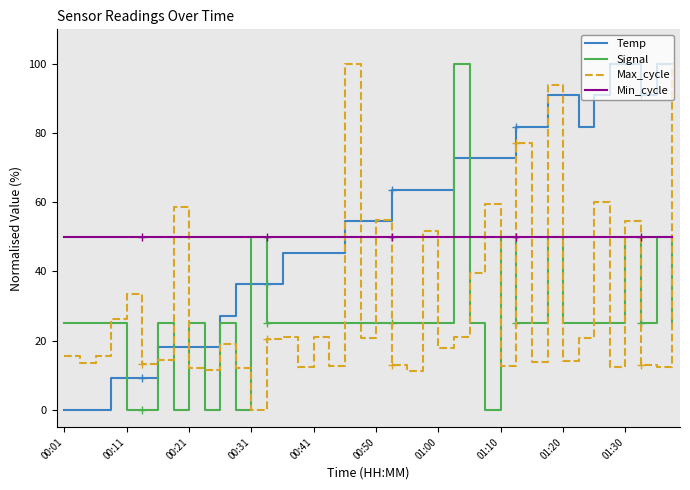

What is the difference between the maximum and minimum values in the Temp series?

100.0